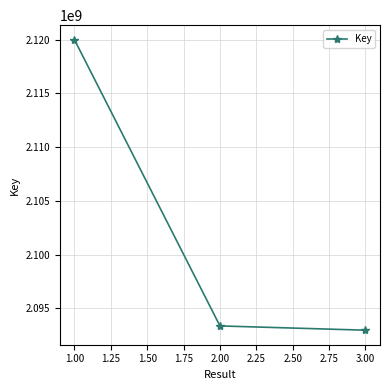

Is it true that the value at 3.00 is 1012395319?

False